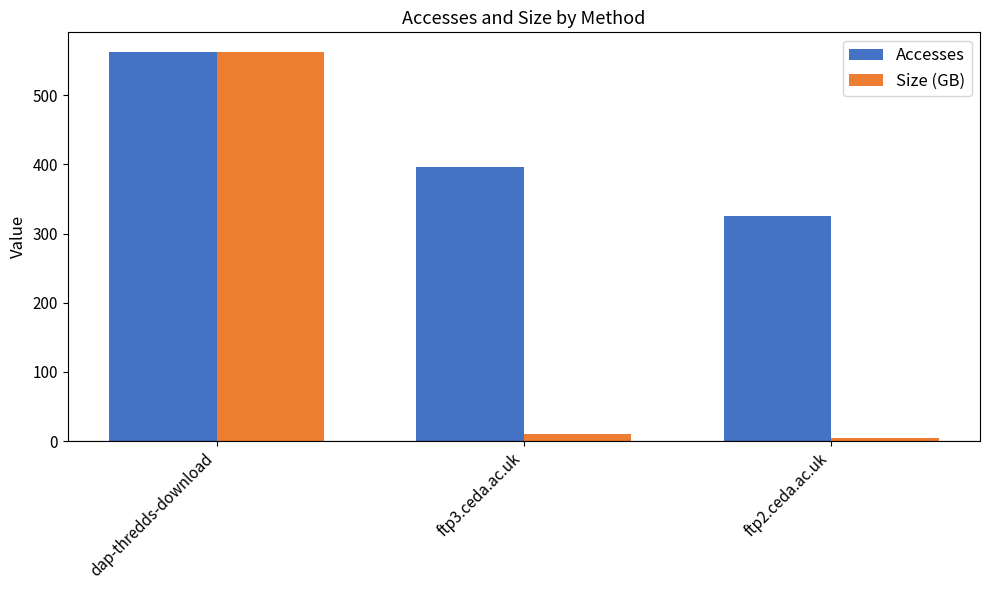

What is the average value of the Accesses series?

428.3